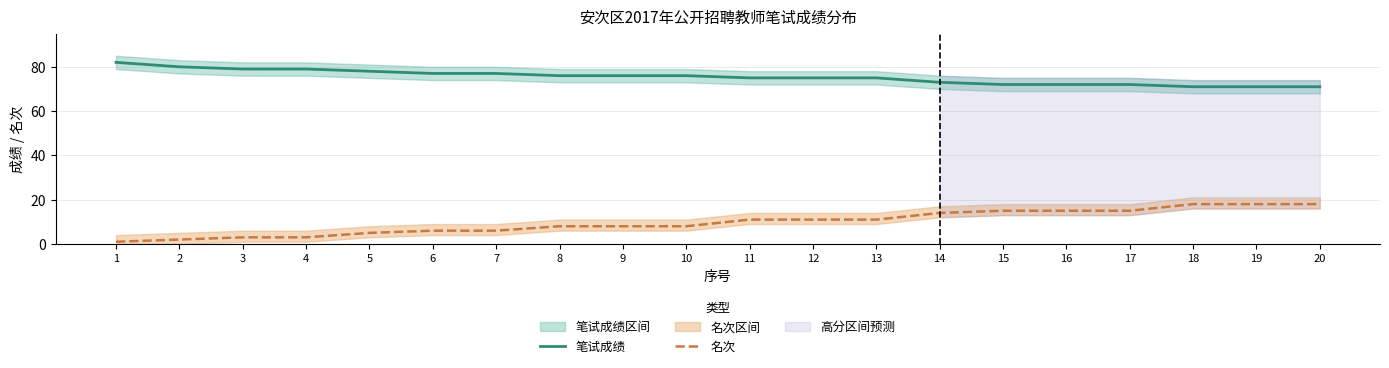

At which label does 笔试成绩 first exceed 76?

1